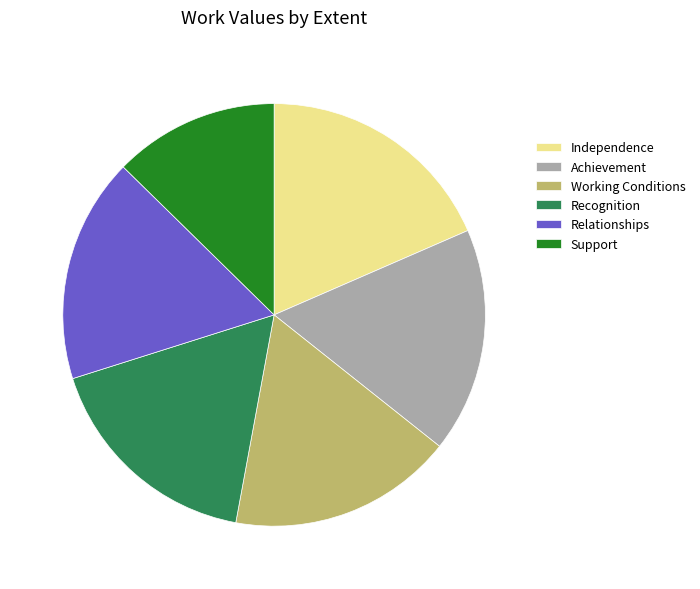

Approximately how many times larger is the value at Achievement compared to Recognition?

1.0